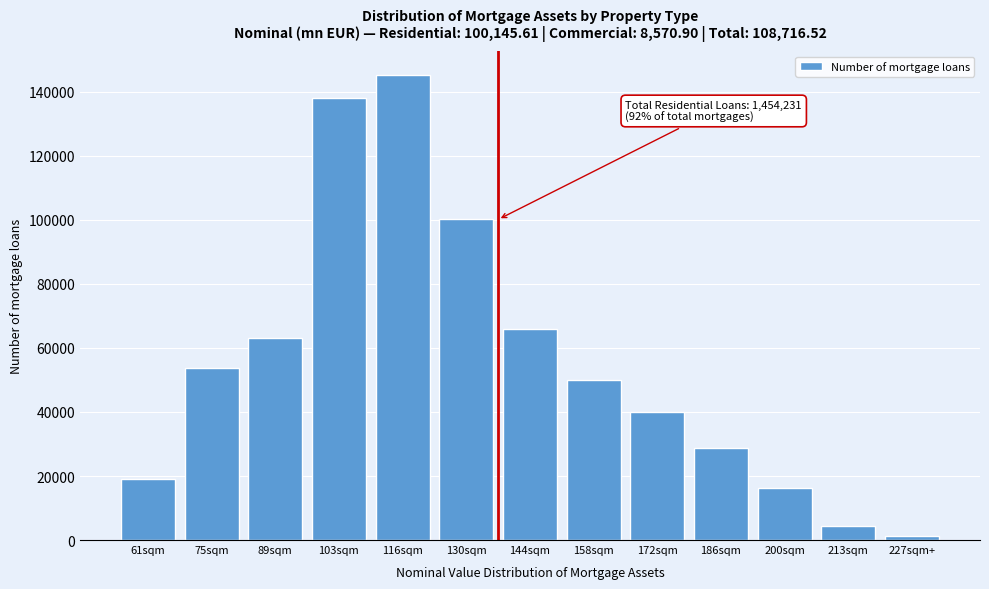

Reading right to left, what are all the values shown in this chart?

227sqm+=1200	213sqm=4400	200sqm=16200	186sqm=28700	172sqm=40120	158sqm=50060	144sqm=66000	130sqm=100145	116sqm=145423	103sqm=138052	89sqm=63170	75sqm=53806	61sqm=18935